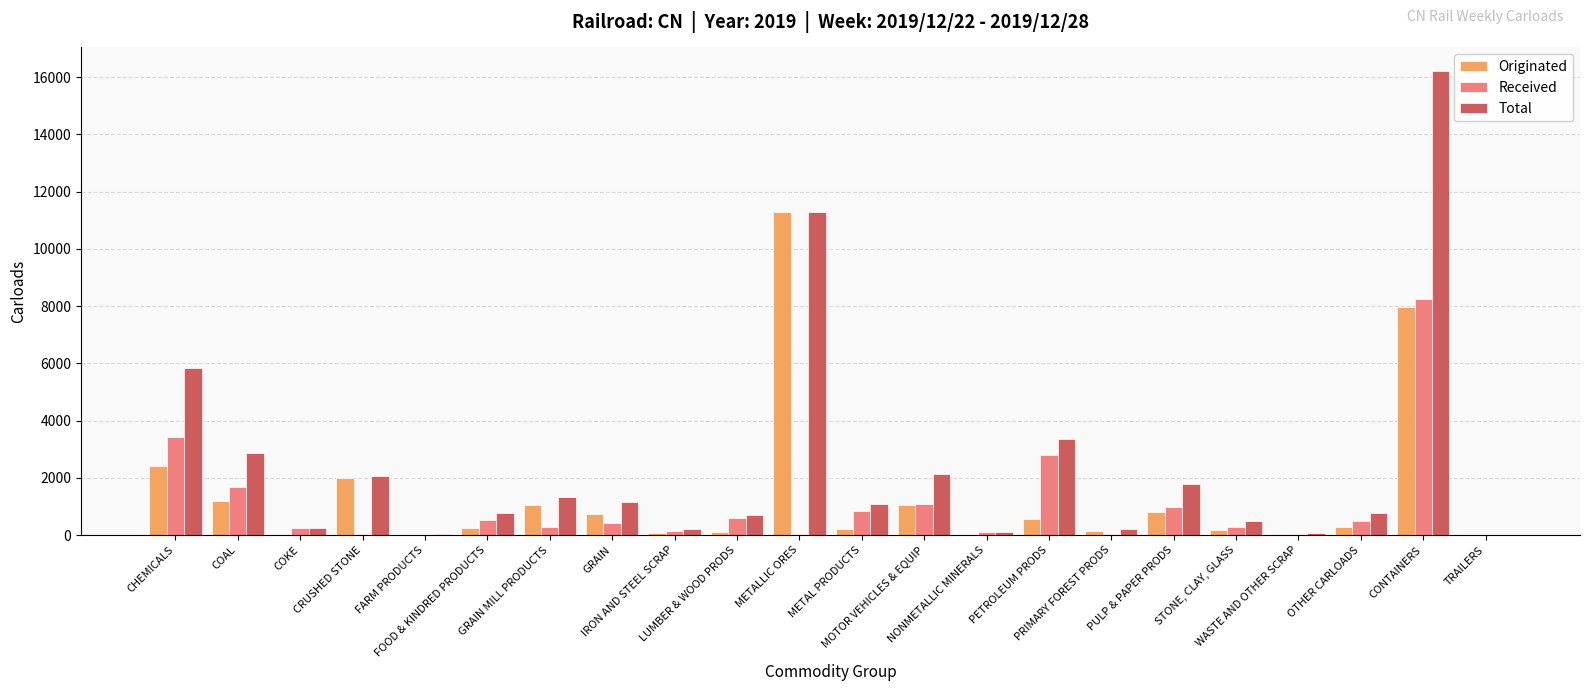

How many groups of bars are there?

22